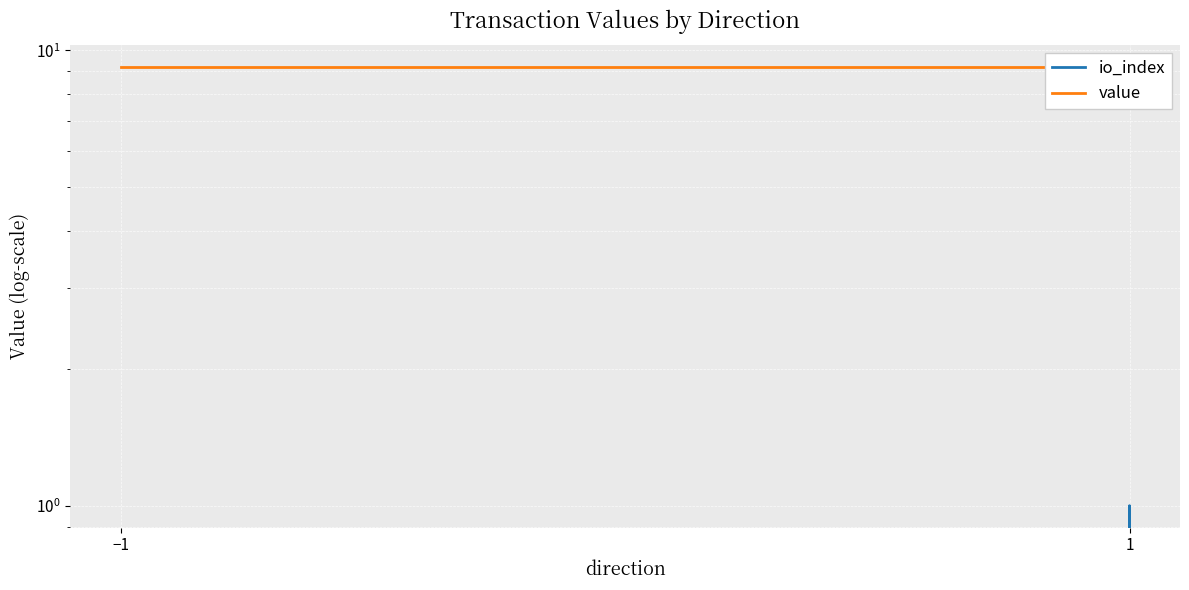

Reading left to right, transcribe all the data shown in this chart.

io_index: 0.0	0.0	1.0	0.0
value: 9.2	9.2	9.2	9.2